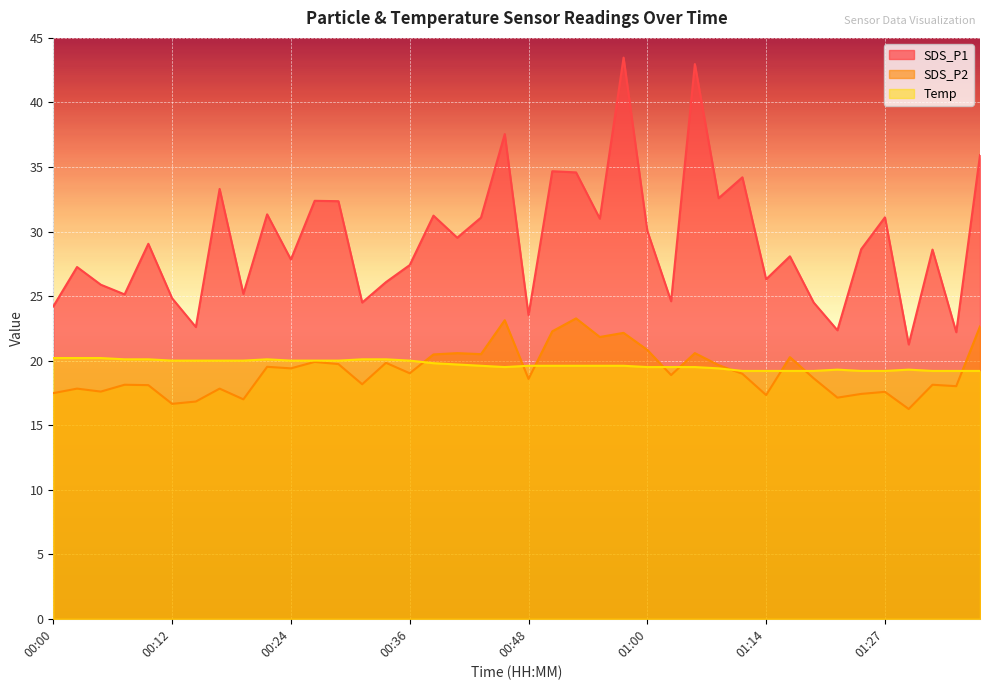

At which category does the chart reach its peak across all series?

00:58